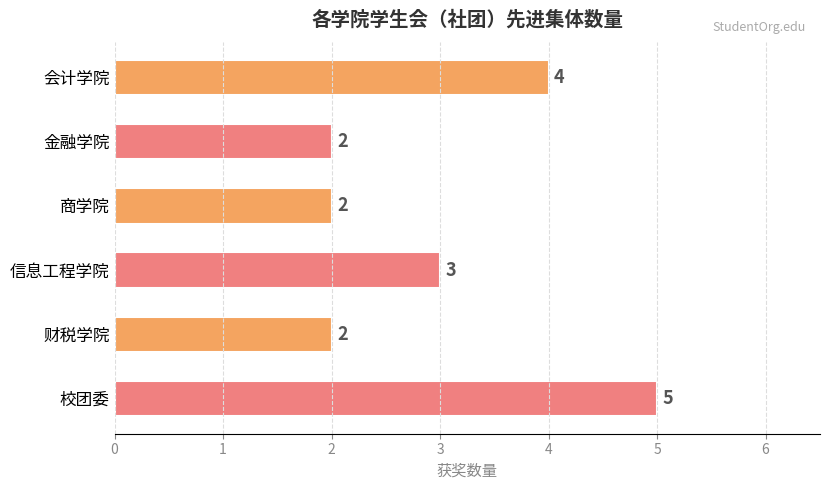

At which label is the value closest to 3?

信息工程学院